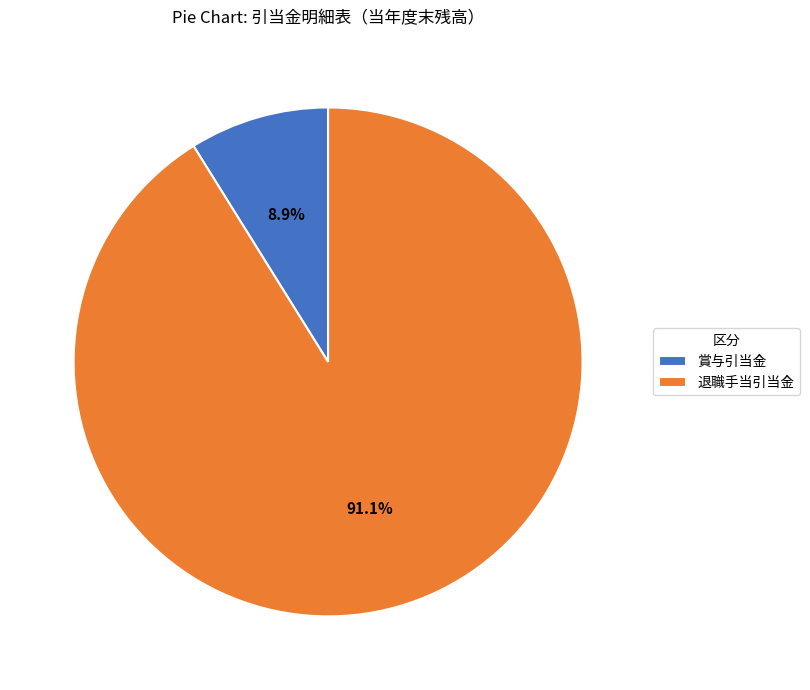

Which slice is the largest?

退職手当引当金